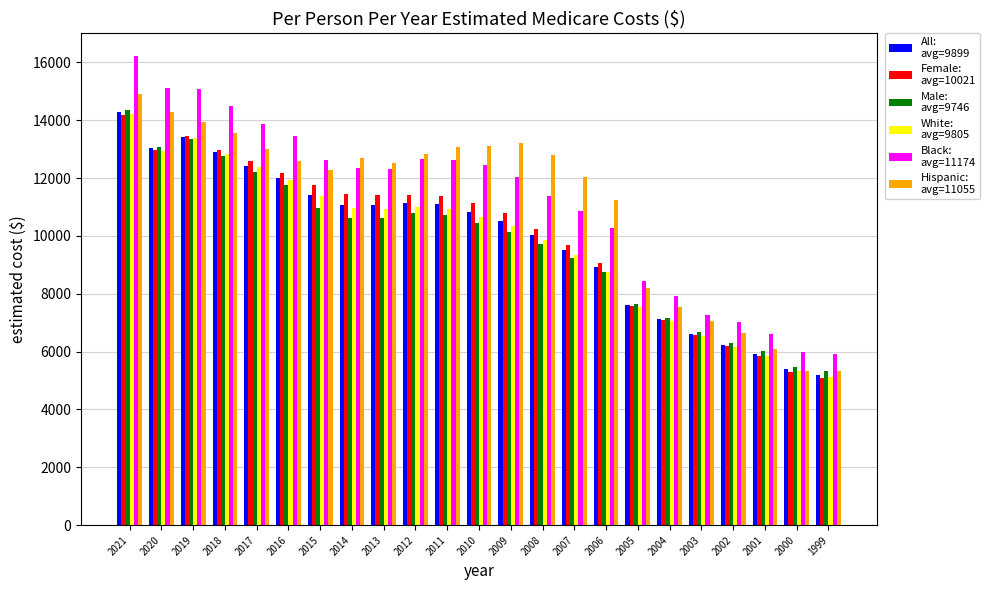

Which label corresponds to the largest value in the chart?

2021